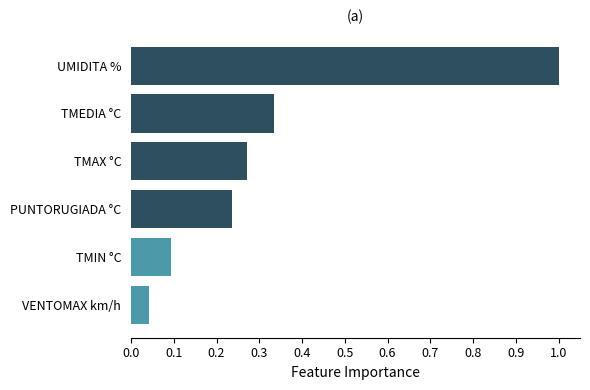

What is the greatest value displayed?

1.0